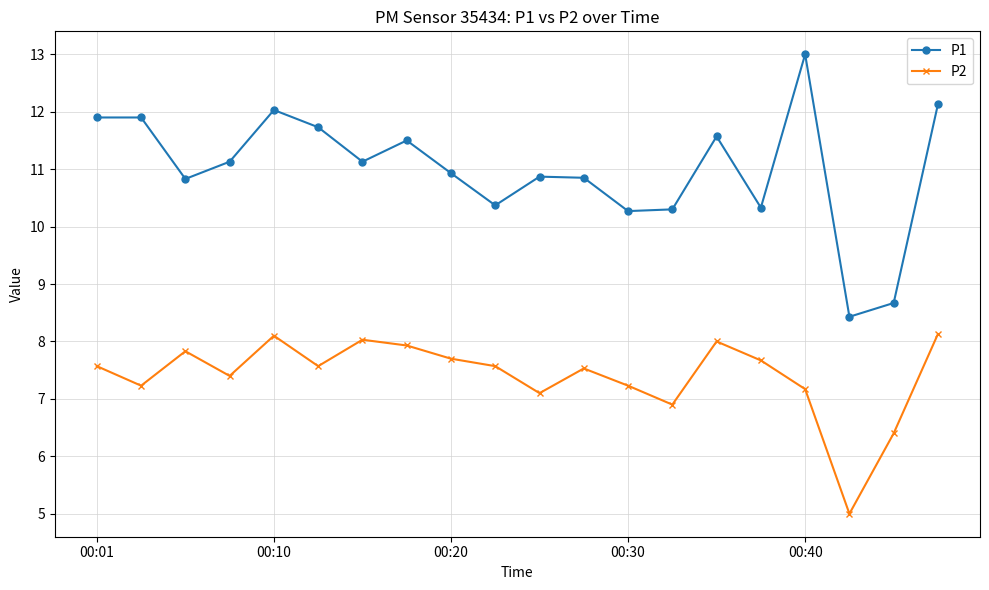

In P2, how many points are lower than both neighbors (excluding endpoints)?

6